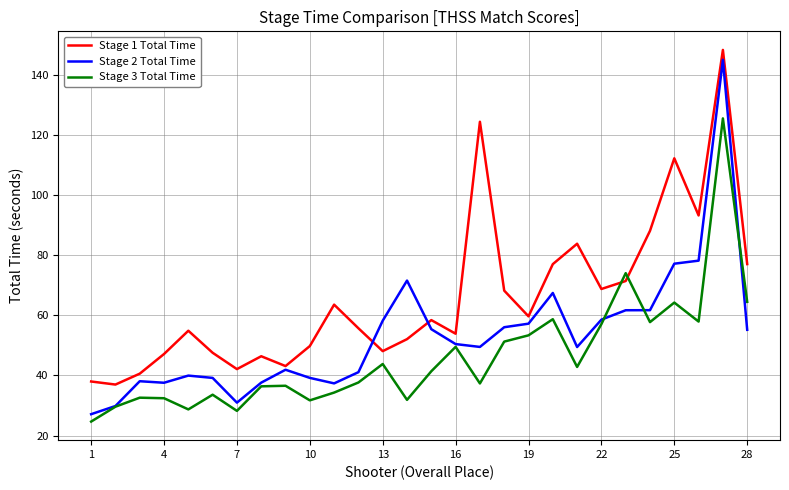

Which series has the largest total across all categories?

Stage 1 Total Time